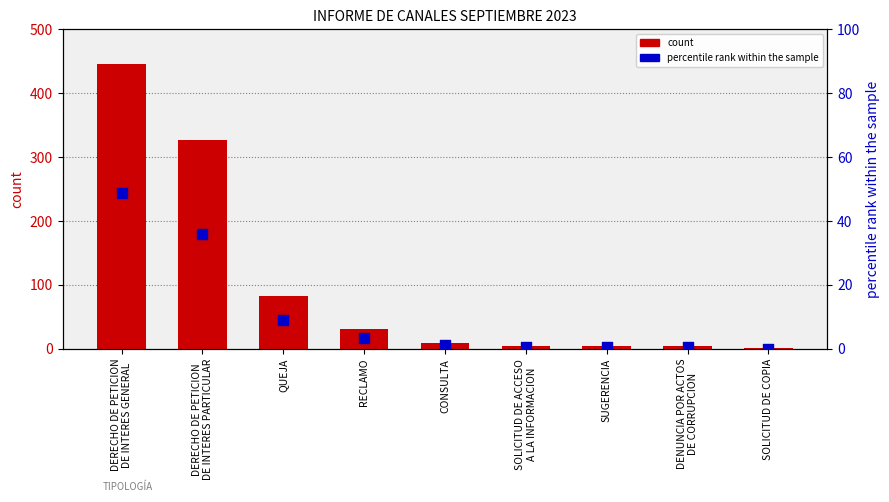

Which series contains the lowest Y value?

percentile rank within the sample